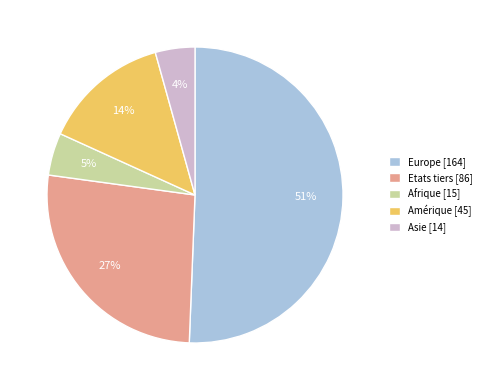

What percentage is the Afrique slice, to the nearest percent?

5%